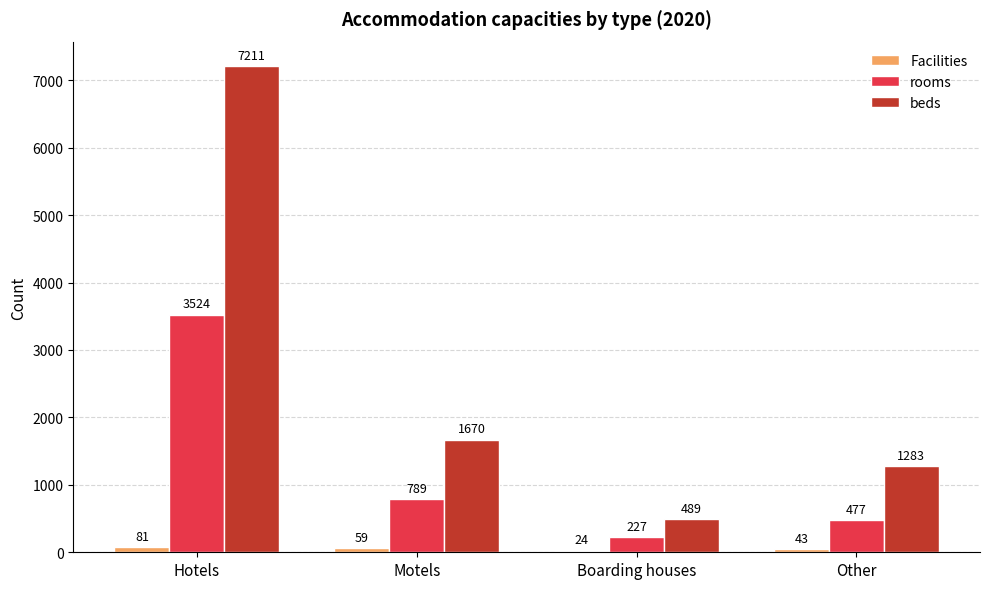

Which series changed the most between Hotels and Other?

beds